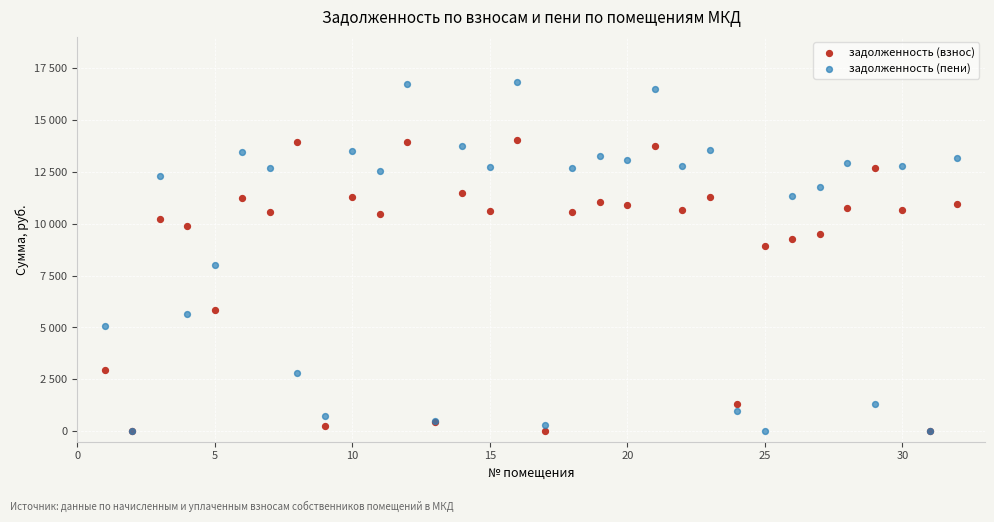

Which series reaches the maximum Y coordinate?

задолженность (пени)